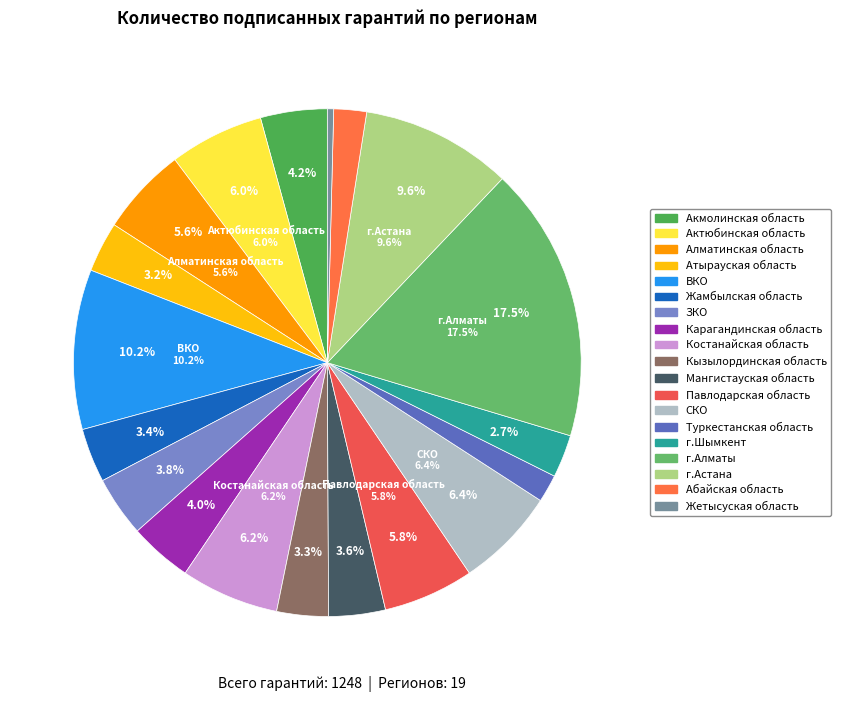

Rank the categories by value from highest to lowest.

г.Алматы, ВКО, г.Астана, СКО, Костанайская область, Актюбинская область, Павлодарская область, Алматинская область, Акмолинская область, Карагандинская область, ЗКО, Мангистауская область, Жамбылская область, Кызылординская область, Атырауская область, г.Шымкент, Абайская область, Туркестанская область, Жетысуская область